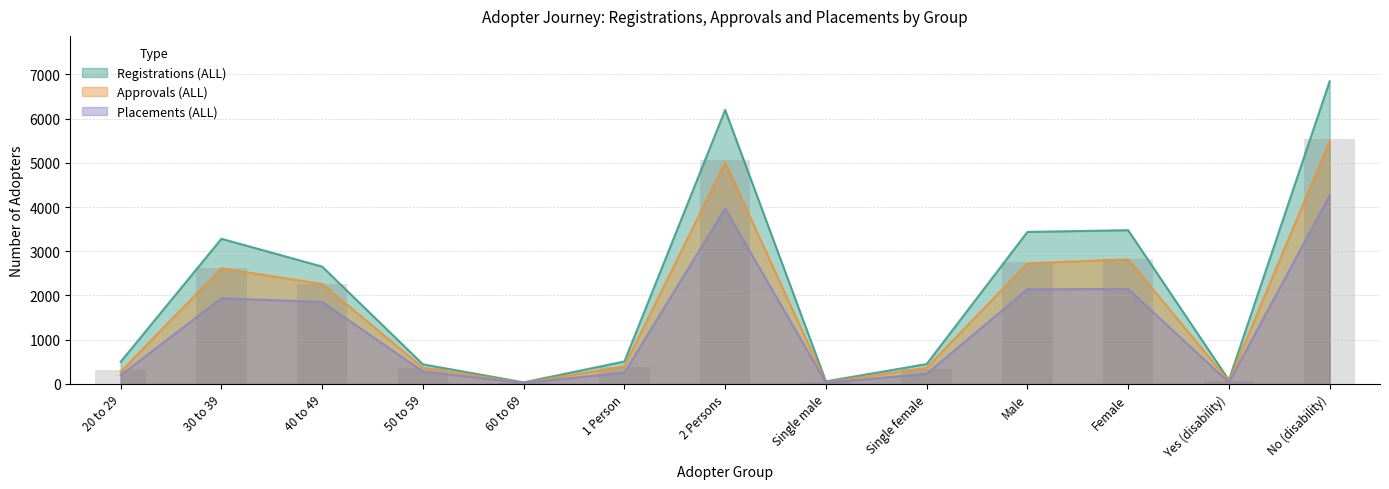

What is the difference between the maximum and second lowest values in the Registrations (ALL) series?

6786